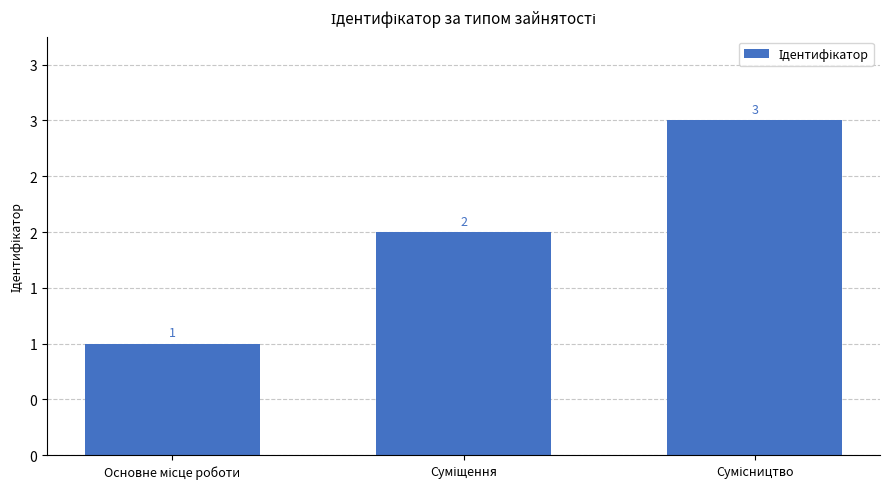

What is the label of the 2nd bar from the right?

Суміщення